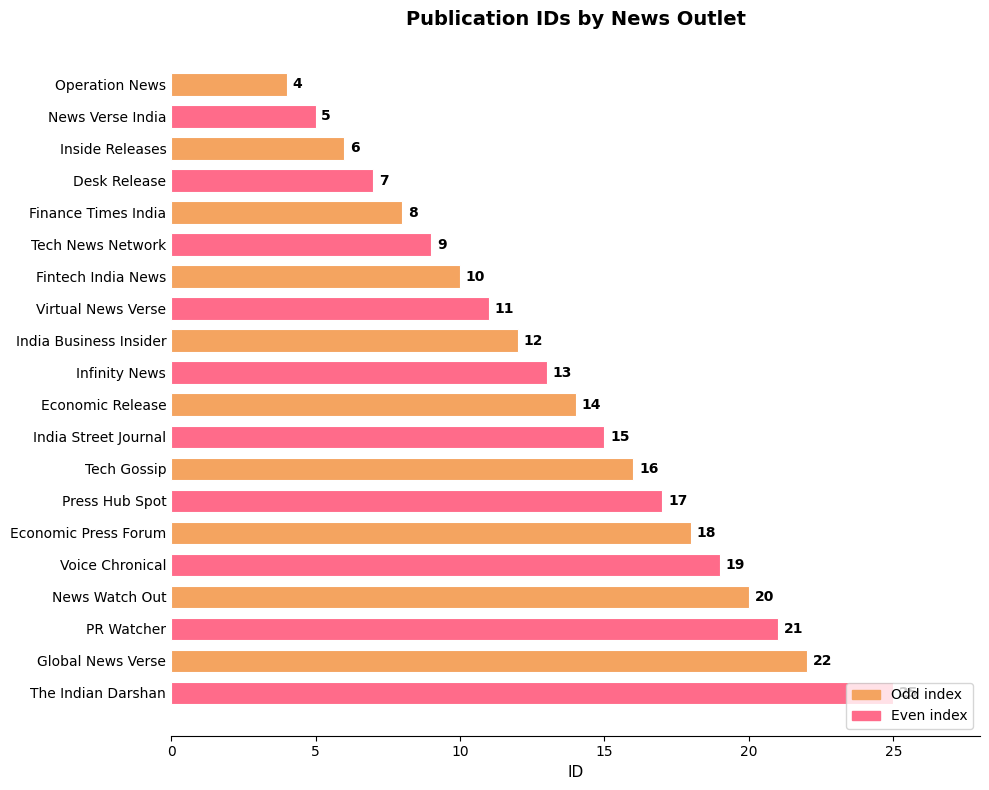

What is the difference between the maximum and minimum values?

21